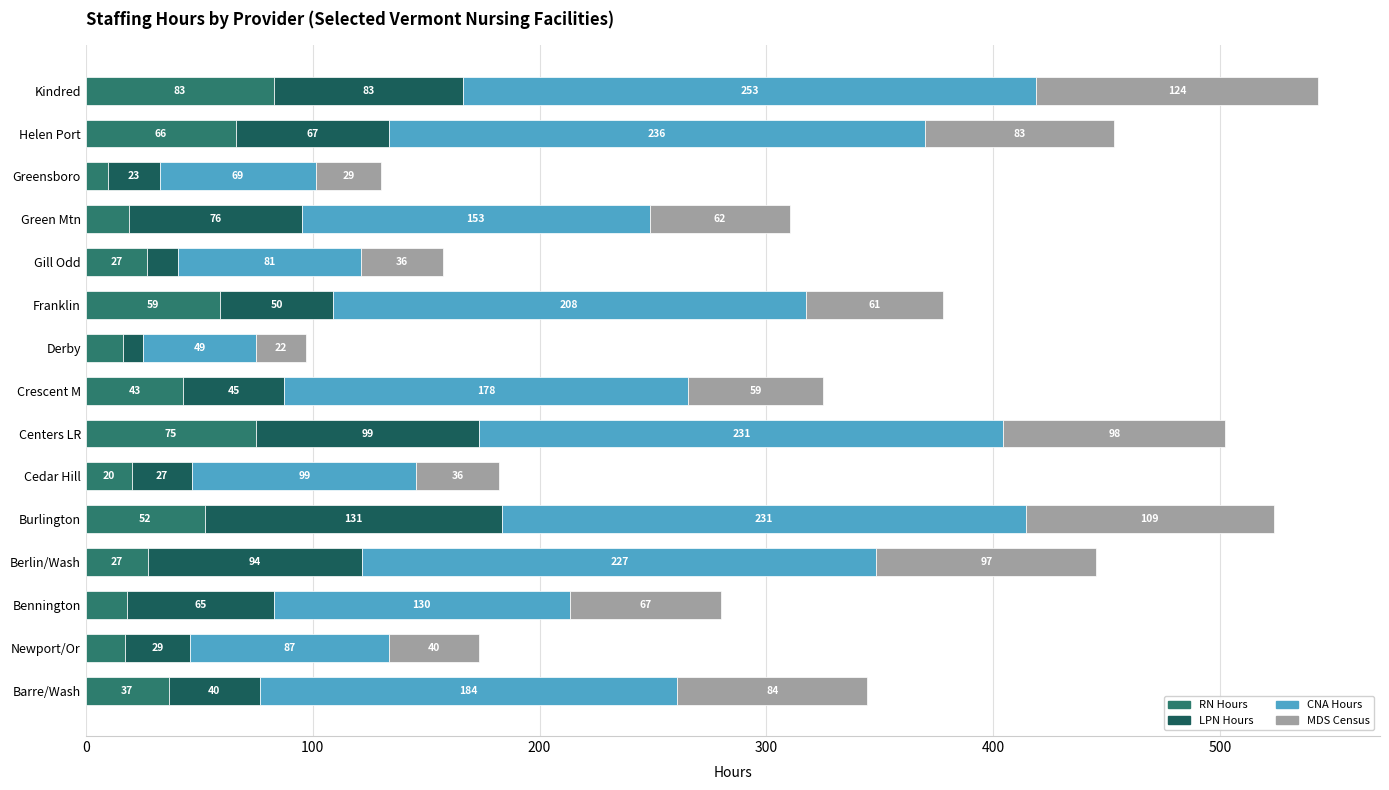

At which category is the sum across all series the highest?

Kindred